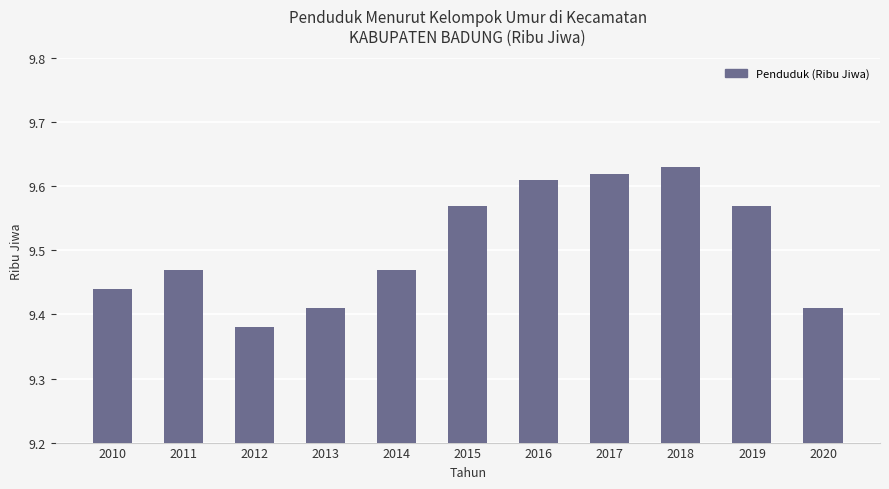

What is the change in value from 2013 to 2016?

+0.2